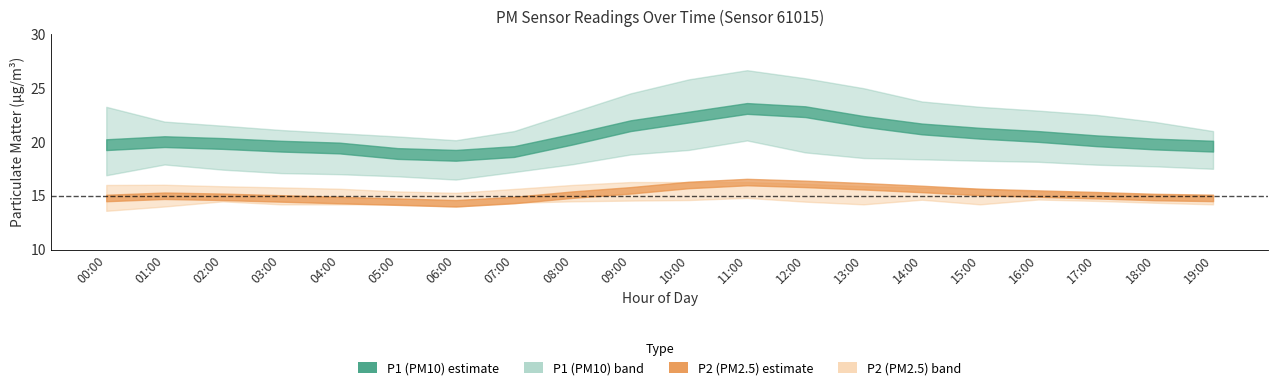

True or false: P2_lower has more than 0 points higher than both neighbors.

True